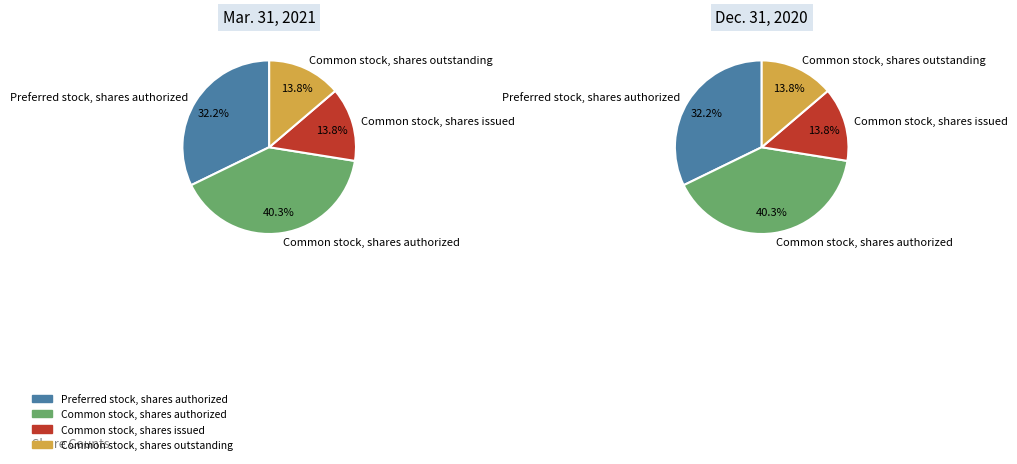

The Common stock, shares authorized slice represents 53% of the pie. True or false?

False